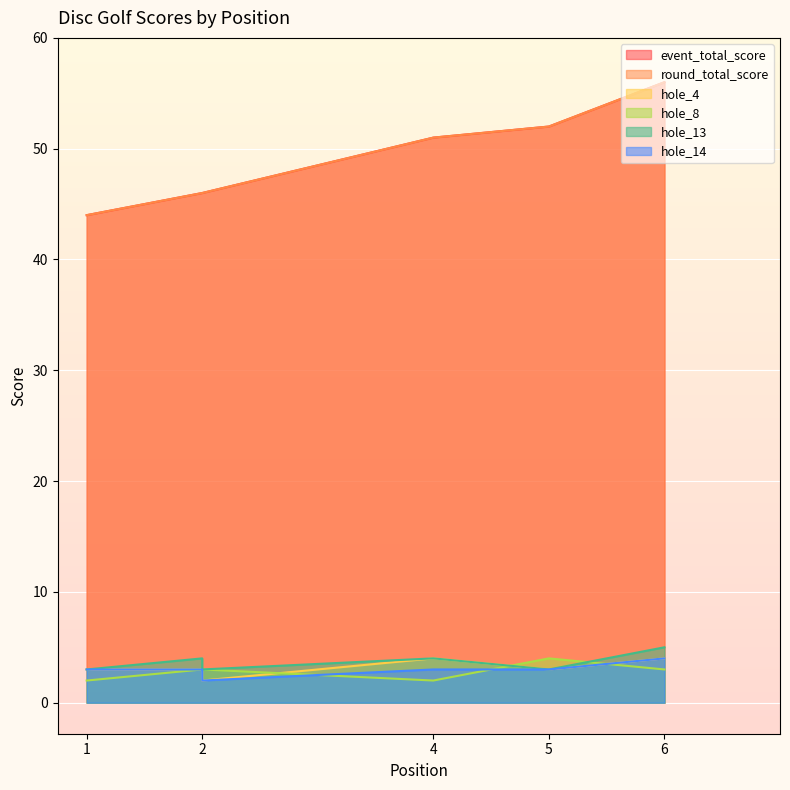

True or false: event_total_score has more than 1 points higher than both neighbors.

False